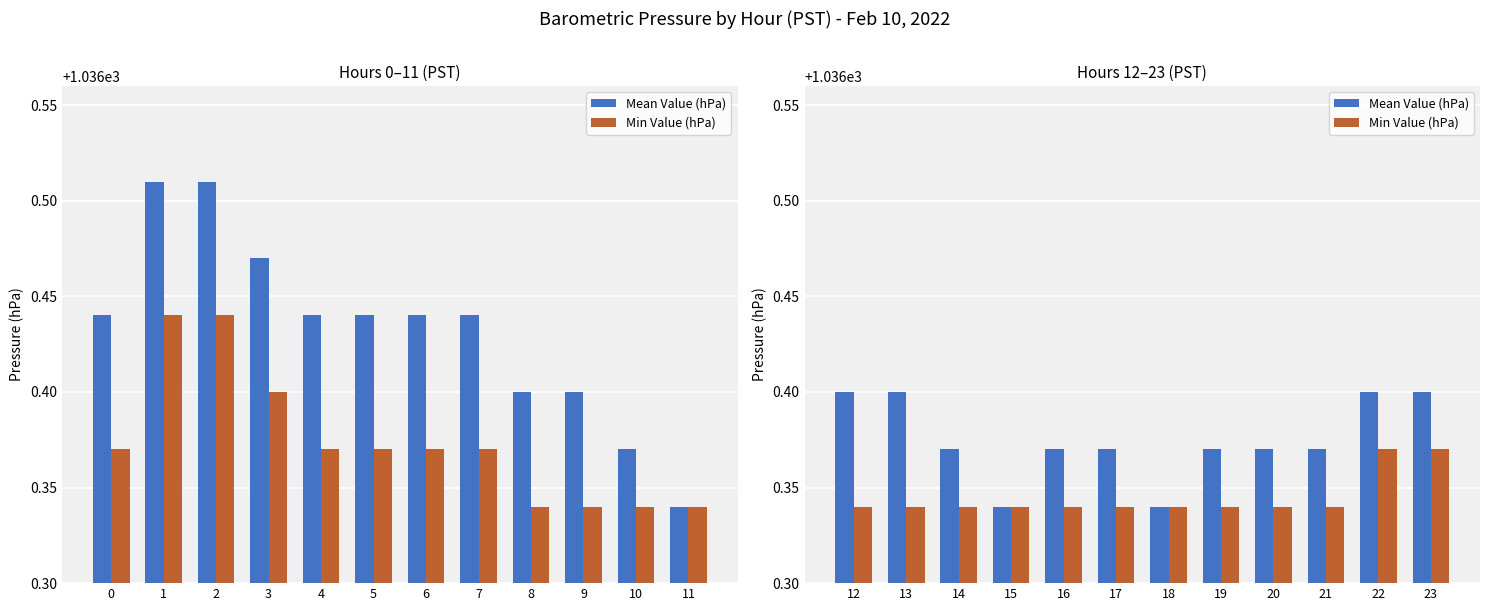

Rank the series by their maximum value, from highest to lowest.

Mean Value (hPa), Min Value (hPa)